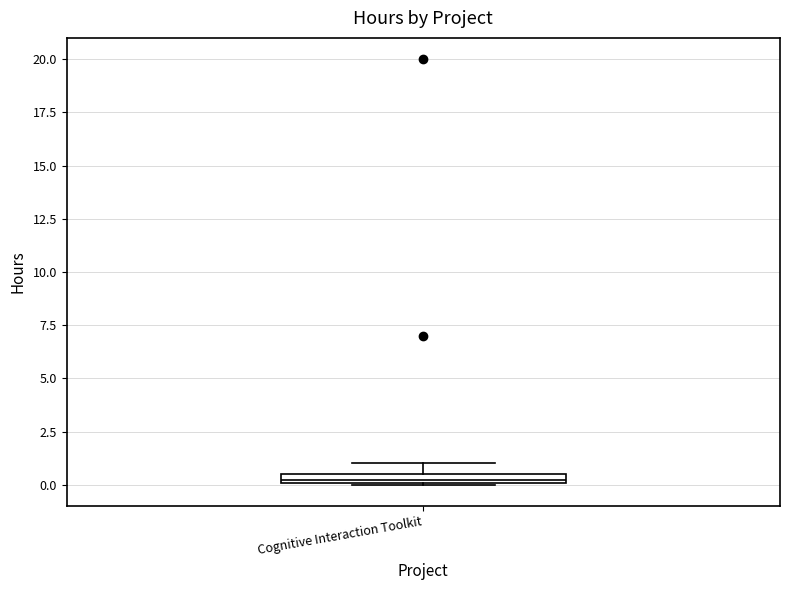

Where is the upper edge of the box for Cognitive Interaction Toolkit on the y-axis? The values are not printed on the chart, so give them approximately, as read against the axis.

0.5